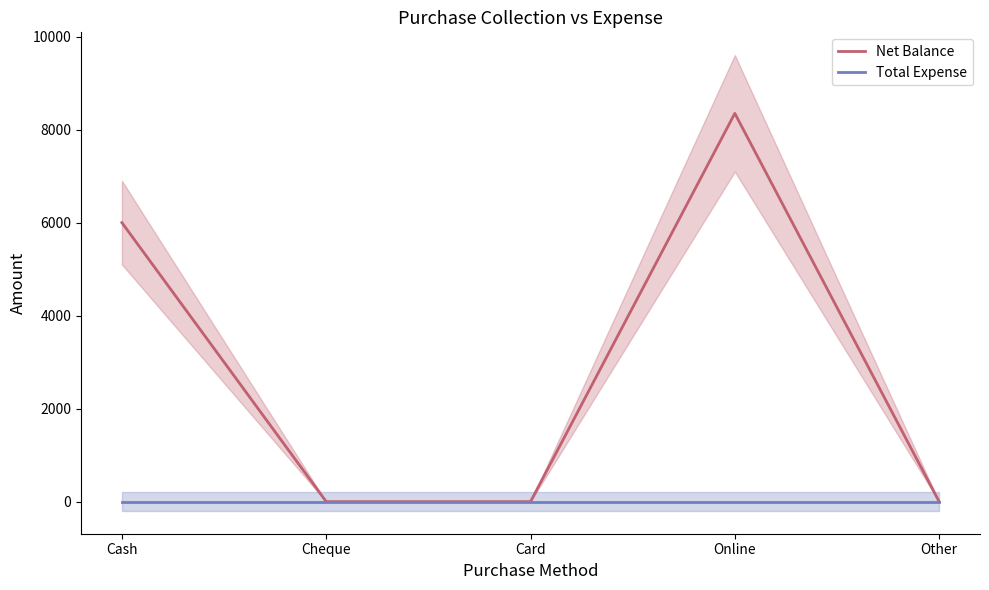

What is the label of the 4th point from the left?

Online